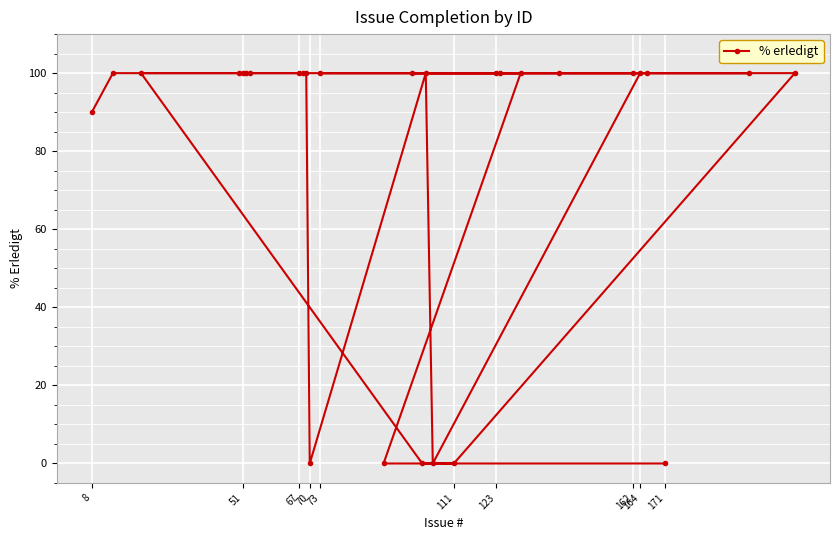

Reading right to left, extract all data points from this chart.

100	100	0	100	100	100	100	100	100	100	0	0	100	0	100	0	100	0	100	100	100	100	100	100	100	100	100	90